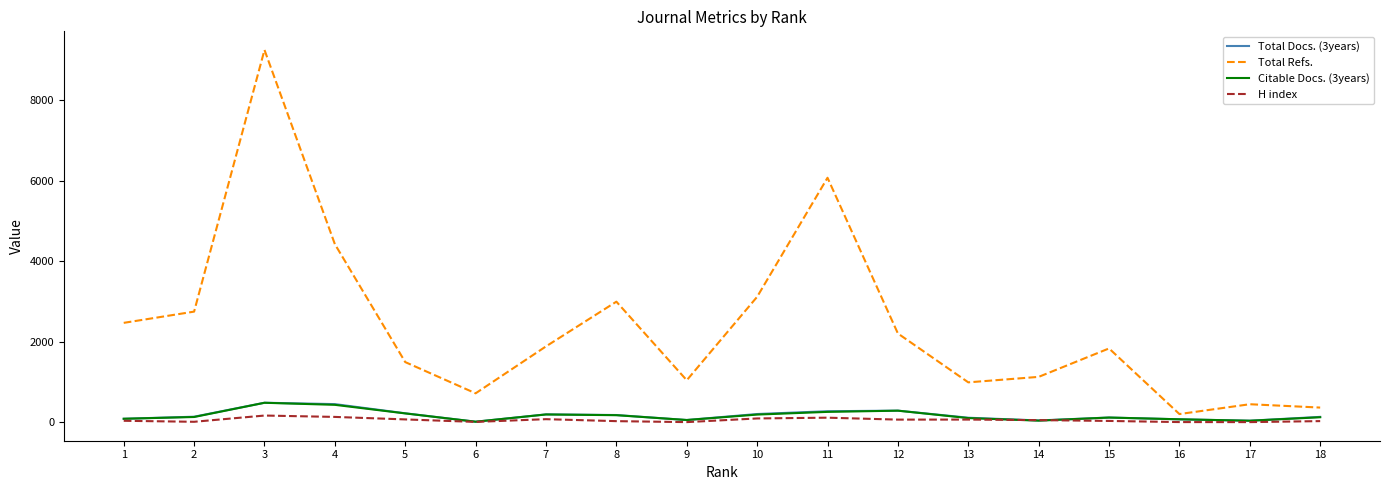

What is the difference between the maximum and second lowest values in the Total Docs. (3years) series?

446